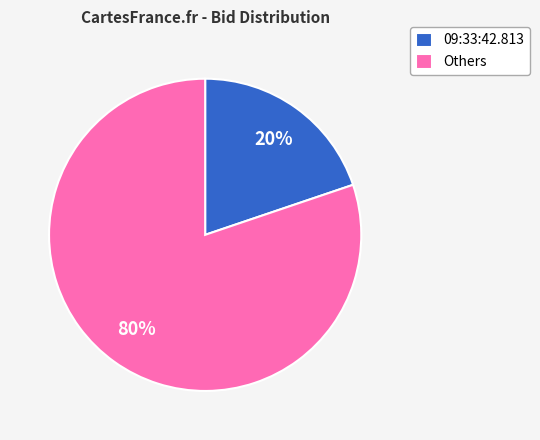

Which slice is the smallest?

09:33:42.813